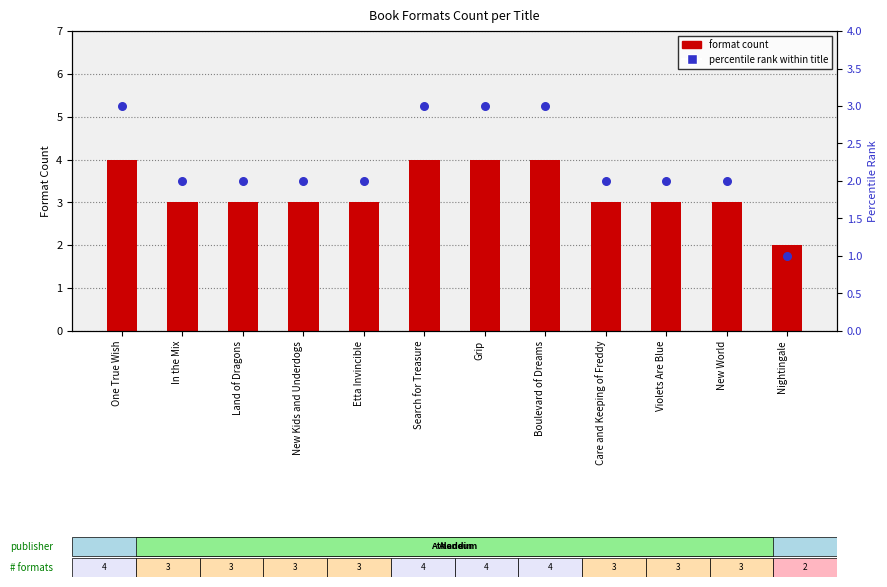

What is the total value across all series at Nightingale?

3